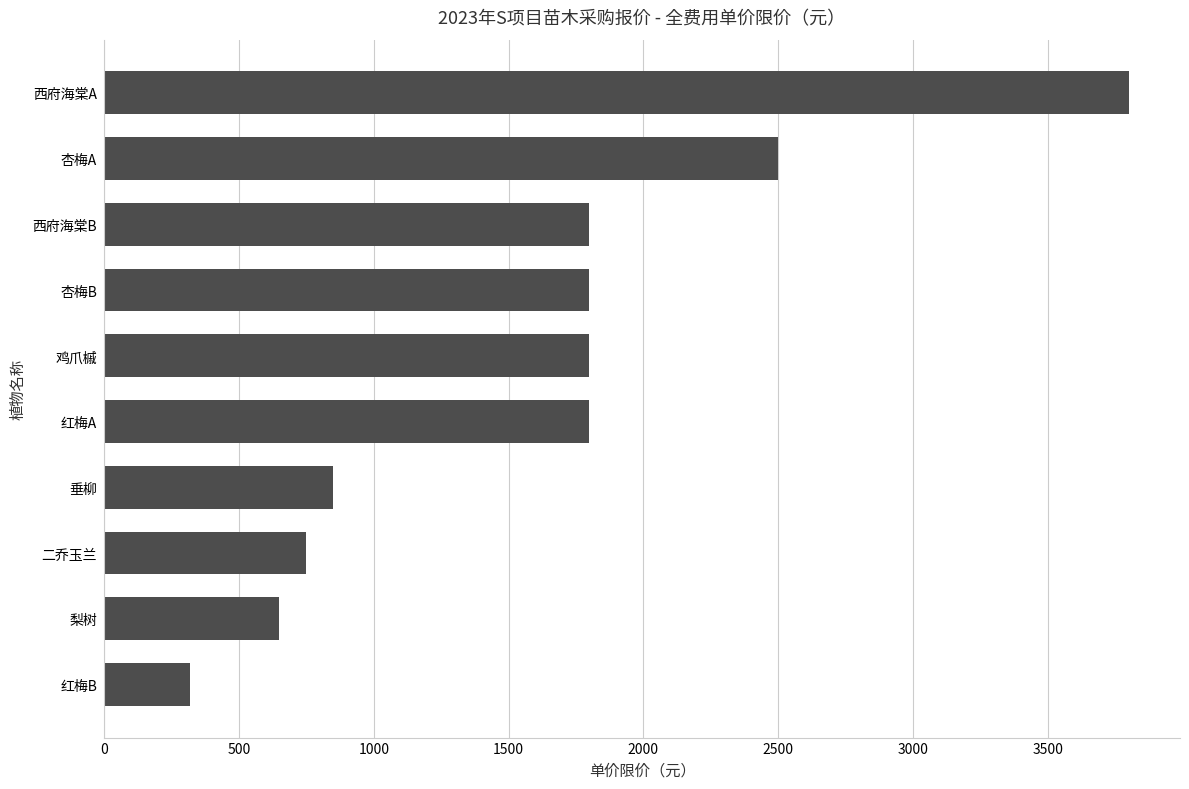

Between 西府海棠B and 垂柳, which is larger?

西府海棠B